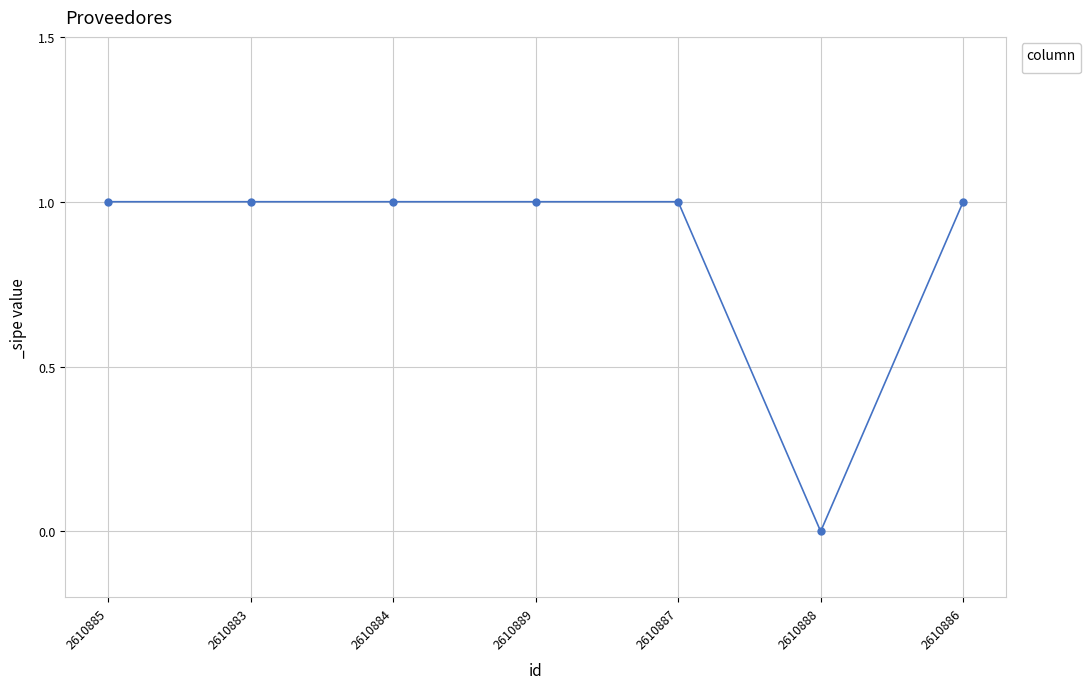

How many distinct data groups are displayed?

1